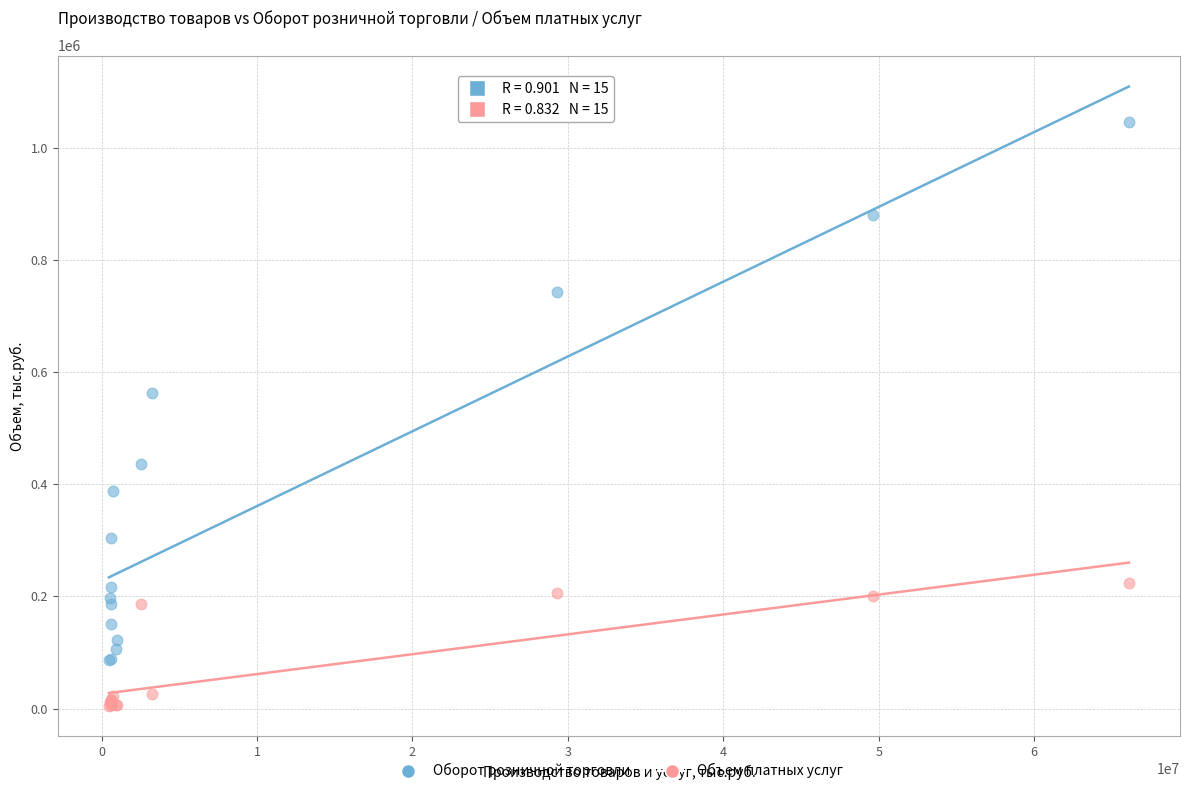

Which series has the largest Y range (max minus min)?

Оборот розничной торговли